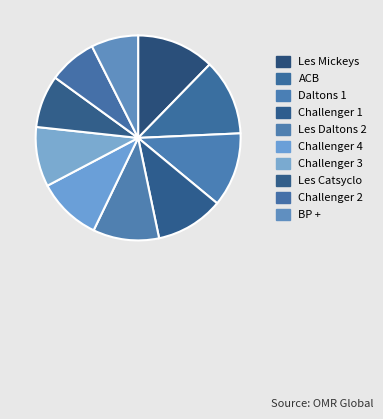

Approximately how many times larger is the value at Challenger 3 compared to Les Catsyclo?

1.1